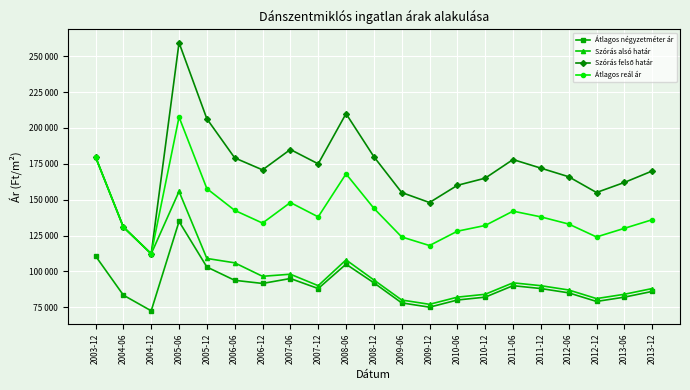

What is the difference between the second highest and minimum values in the Átlagos reál ár series?

67550